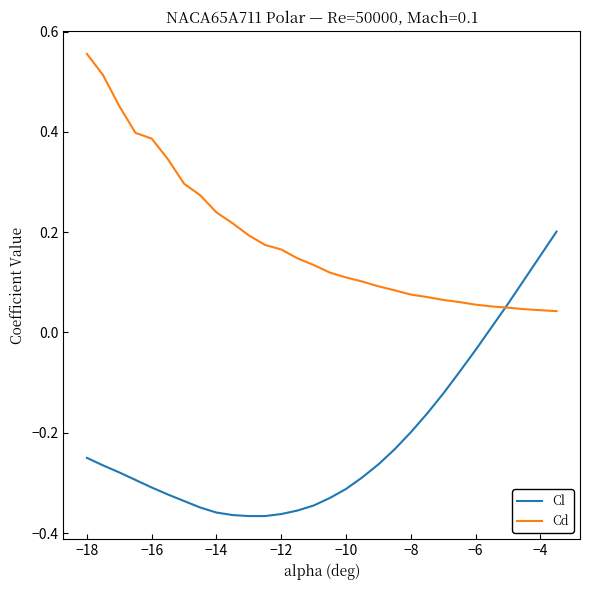

Which series has the widest spread of values?

Cl